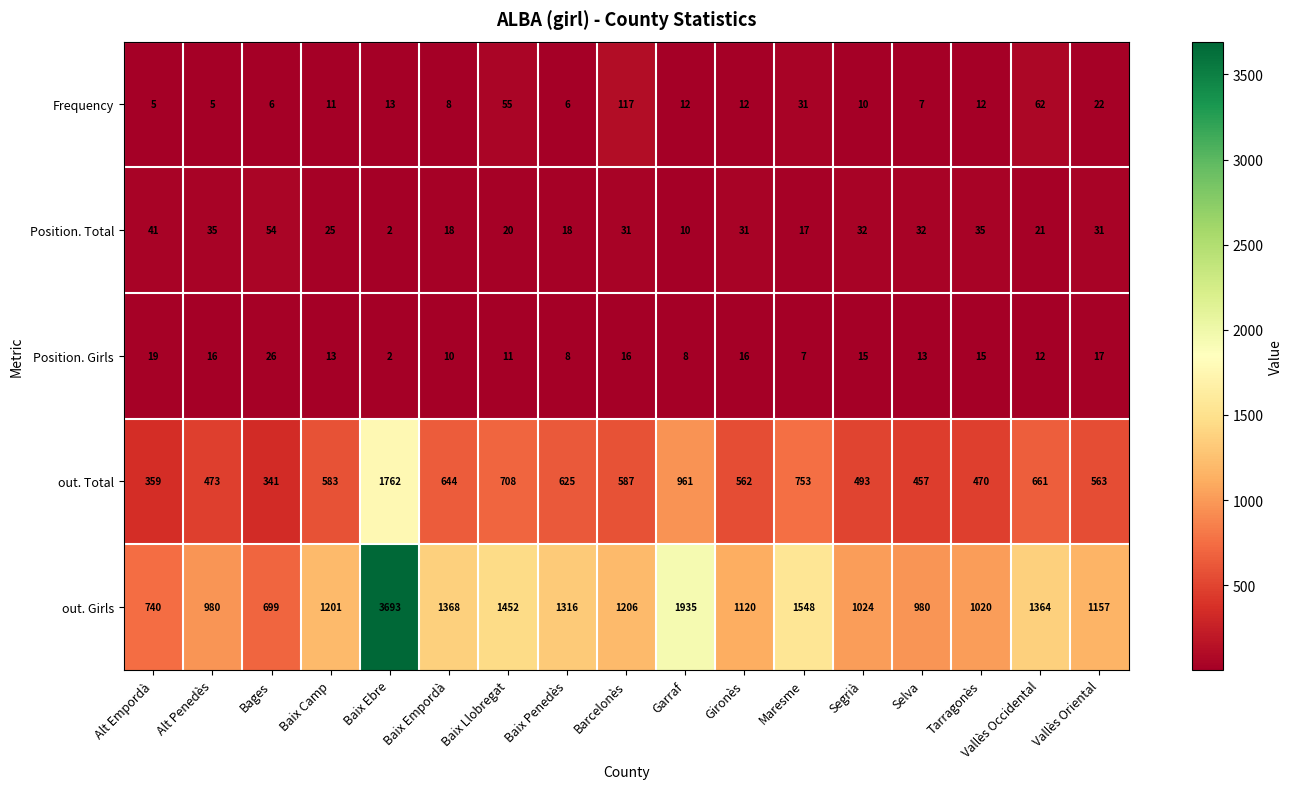

Count the number of data series in this chart.

5